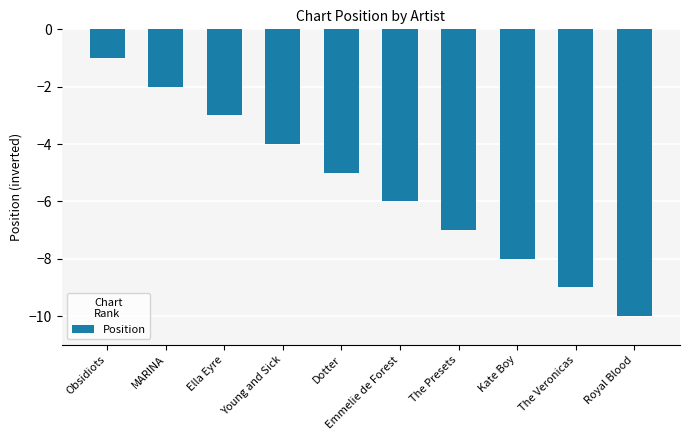

What is the minimum value shown in the chart?

-10